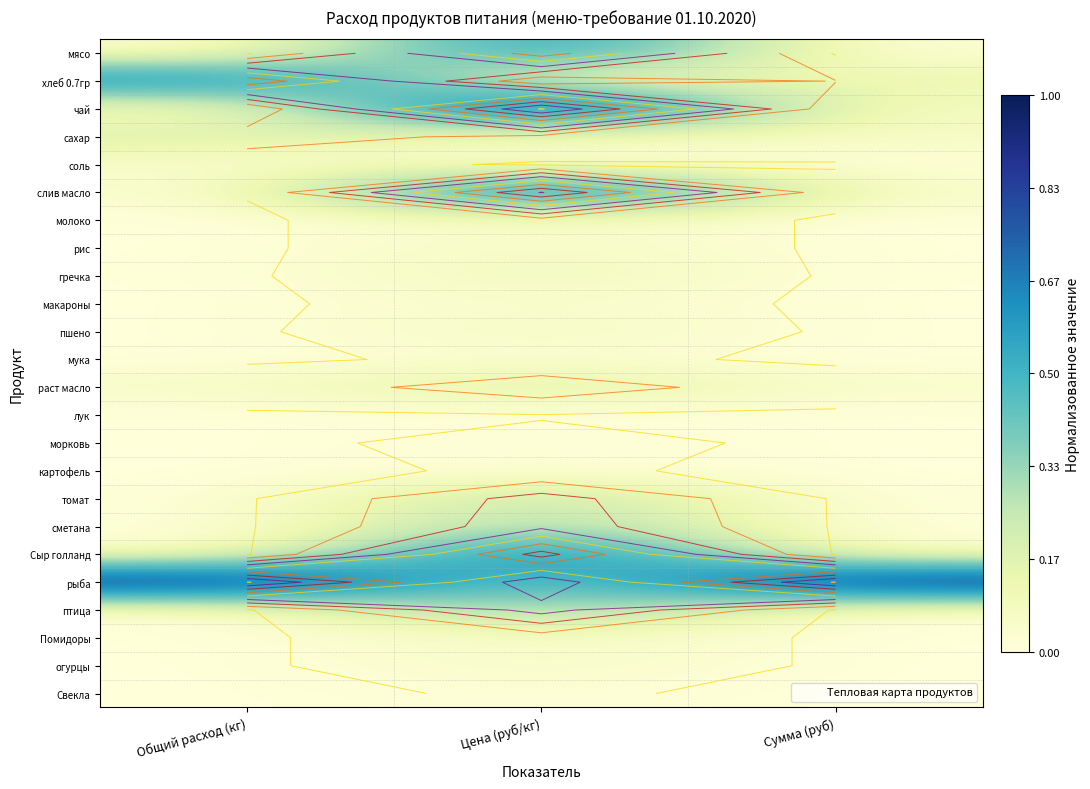

At how many categories does at least one series exceed 0?

3